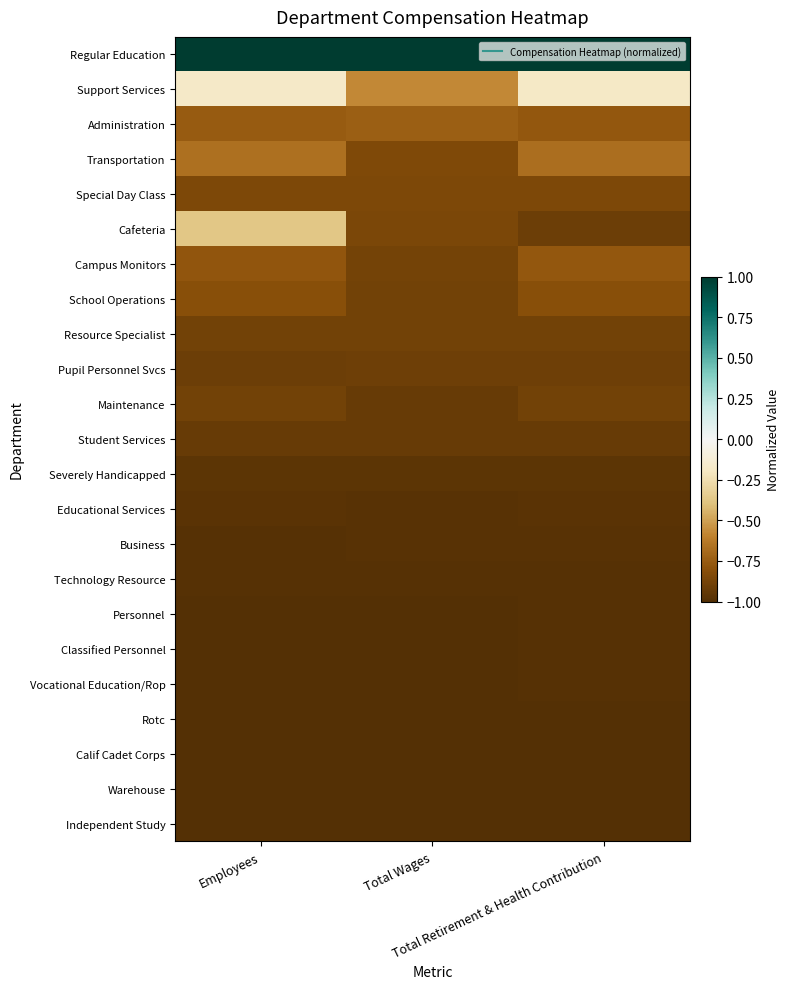

At how many categories does at least one series exceed 0?

3